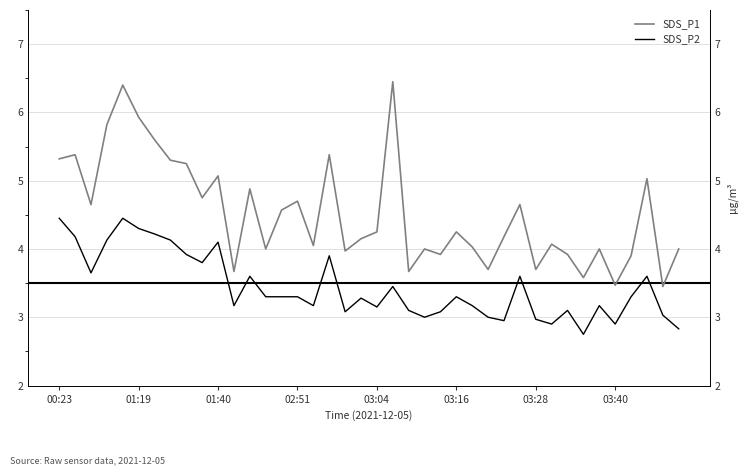

What is the lowest value of the SDS_P1 series?

3.5